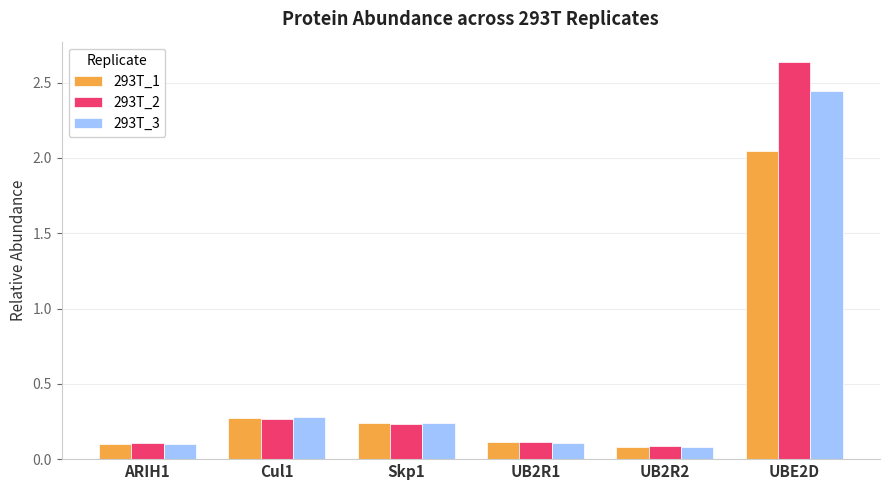

What is the minimum value shown in the chart?

0.1